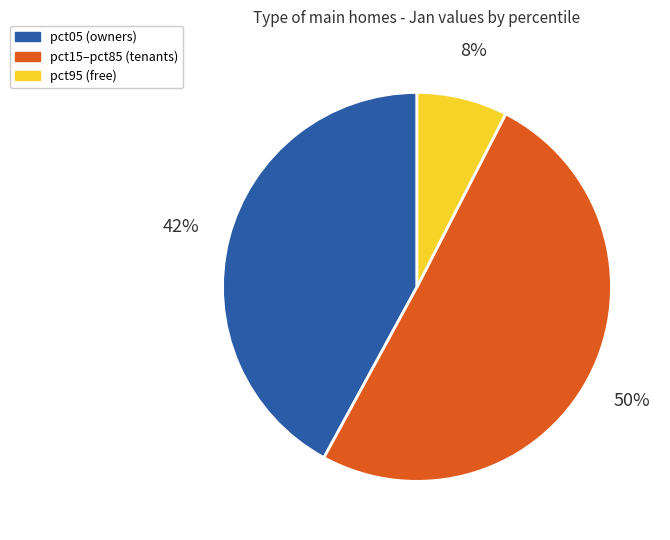

Which has a higher value, pct15–pct85 (tenants) or pct05 (owners)?

pct15–pct85 (tenants)